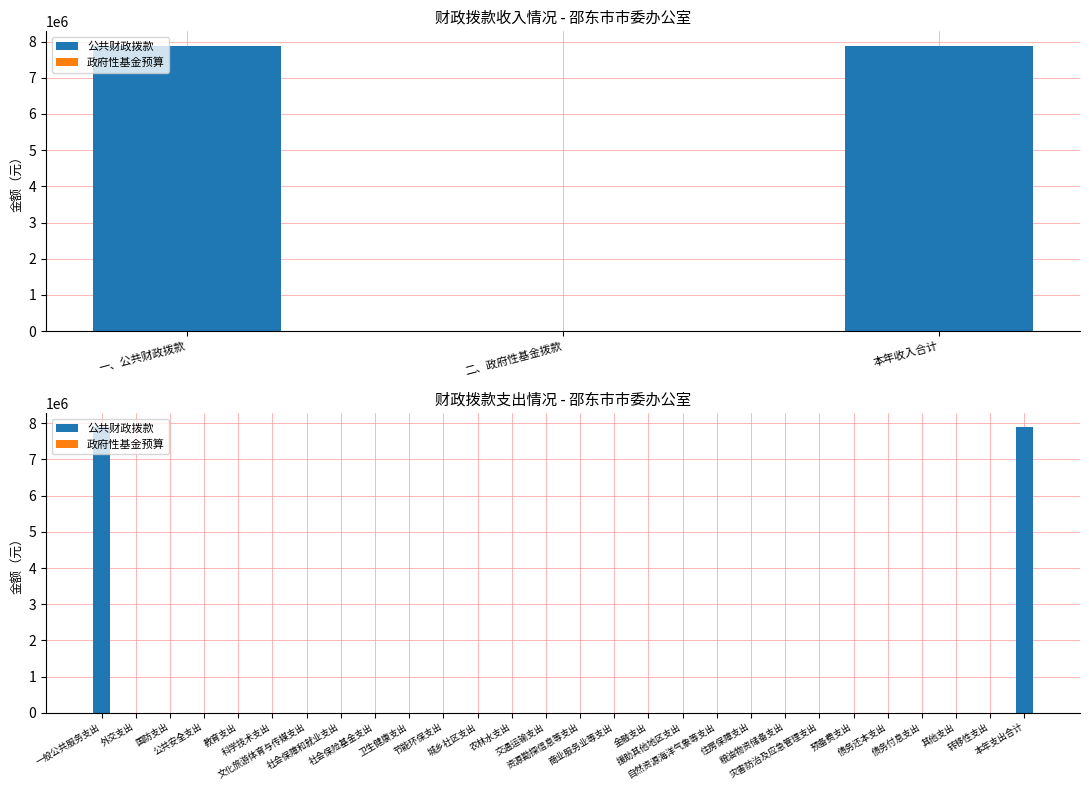

Which label corresponds to the smallest value in the chart?

外交支出